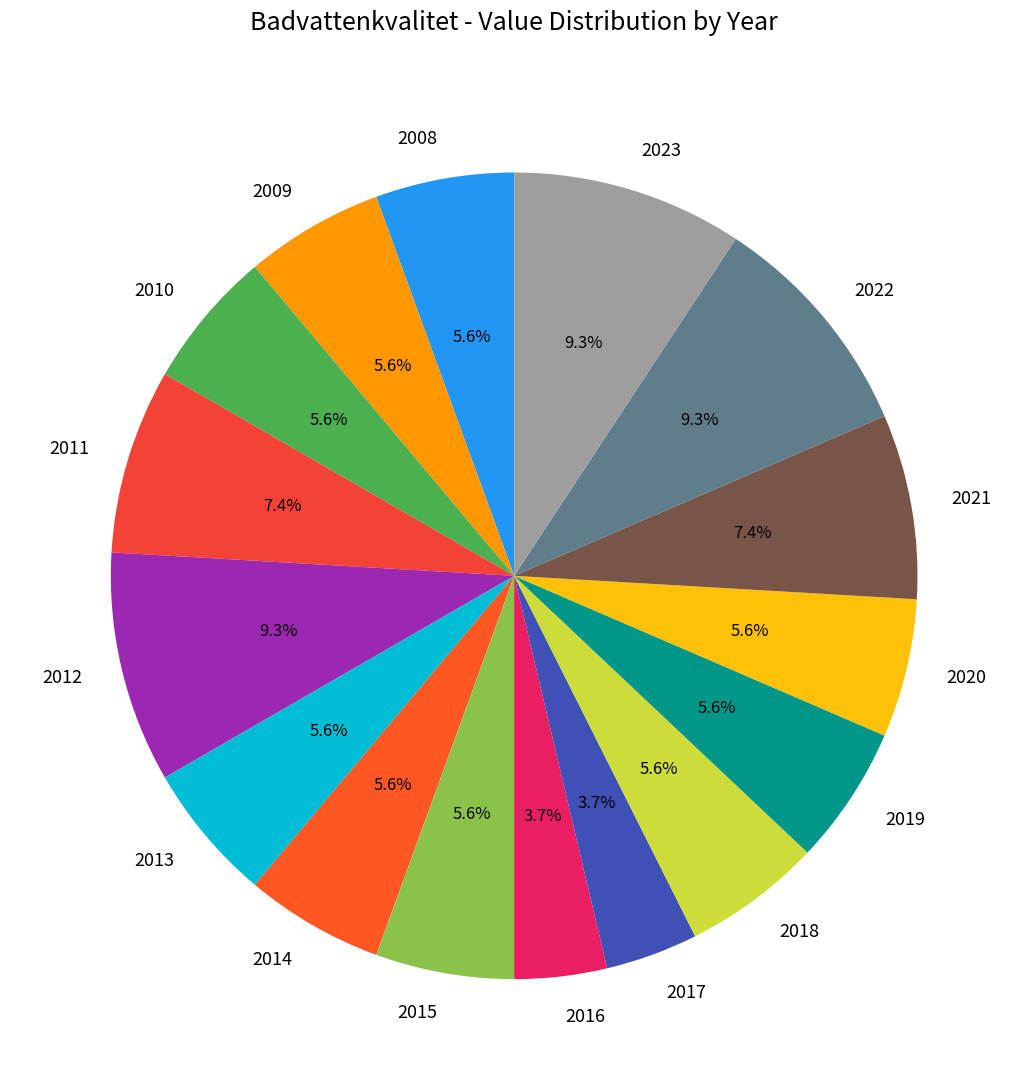

Combined, do 2015 and 2021 account for over 50%?

No